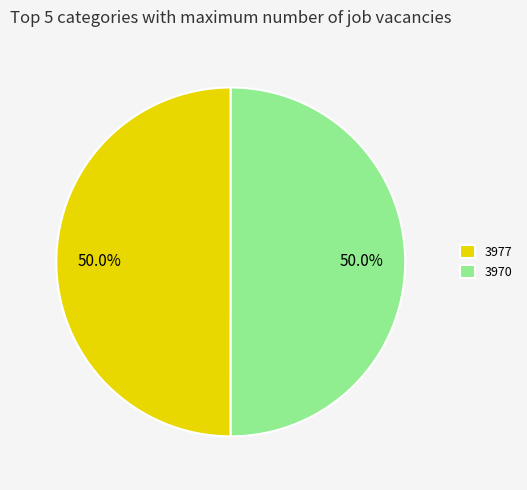

Approximately how many times larger is the value at 3977 compared to 3970?

1.0